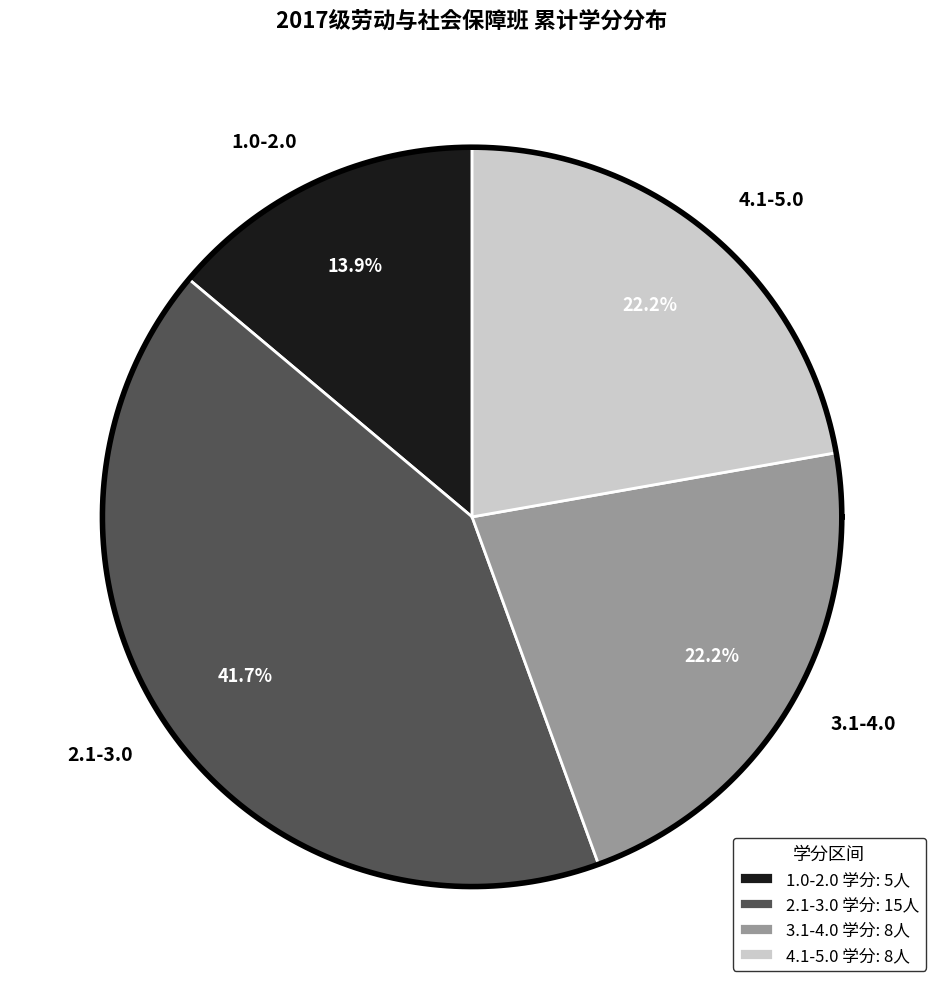

Does 於洋洋 represent more than half of the total?

No